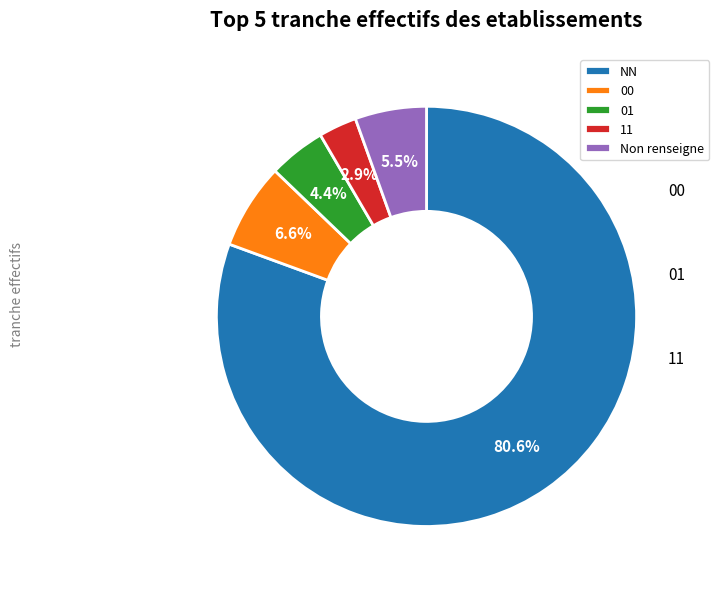

How many segments does this pie chart have?

5